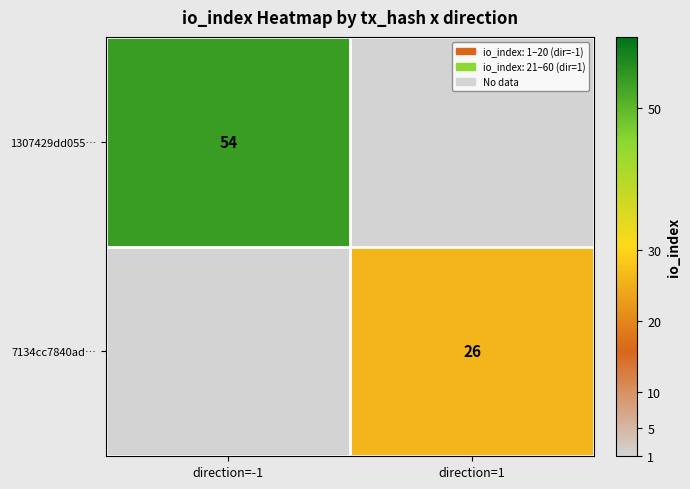

Which has a higher value, direction=1 or direction=-1?

direction=-1